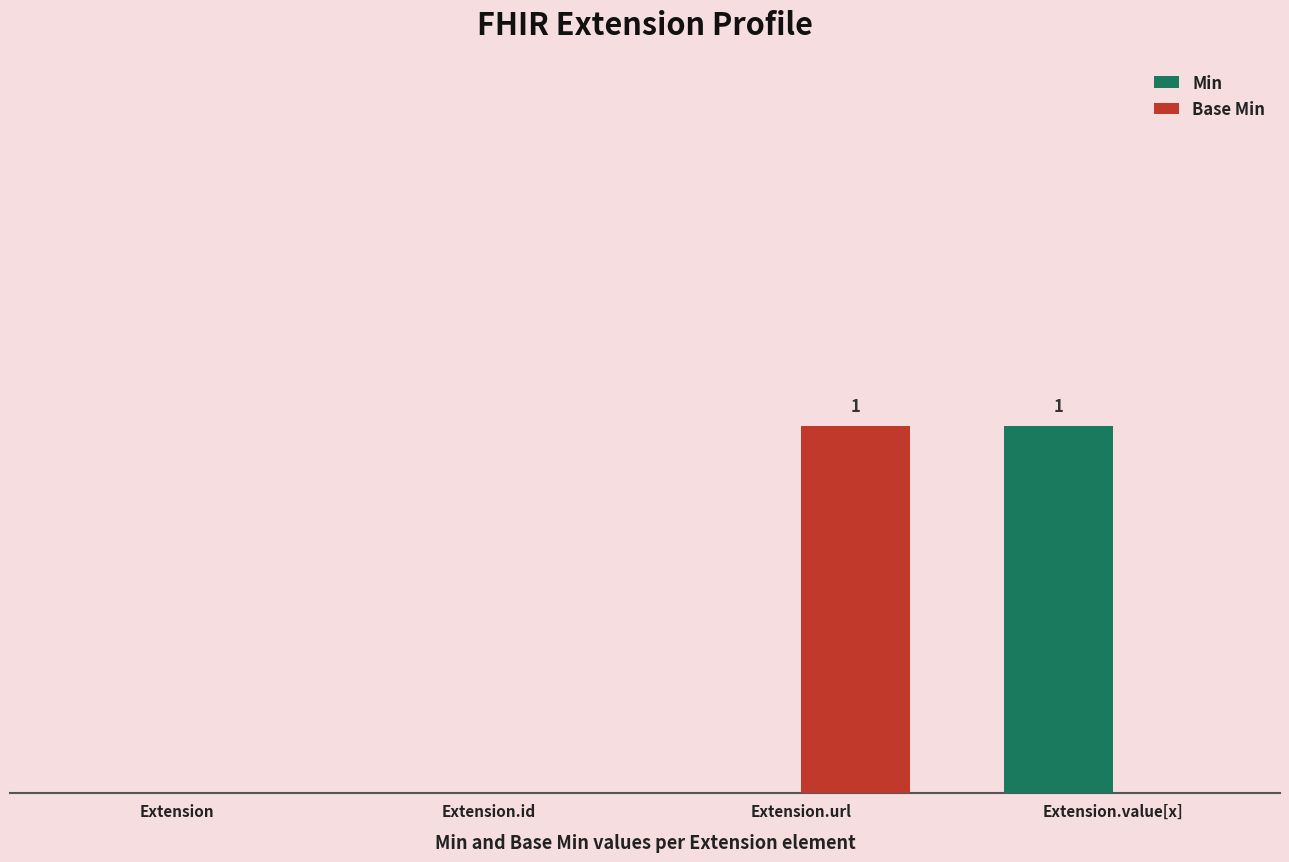

Are the bars horizontal?

No